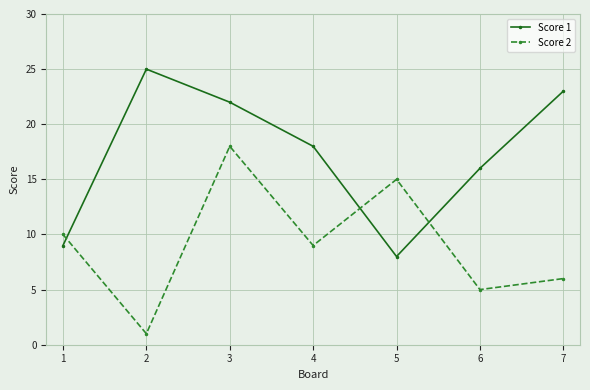

True or false: Score 1 has a value of 3 at 5.

False